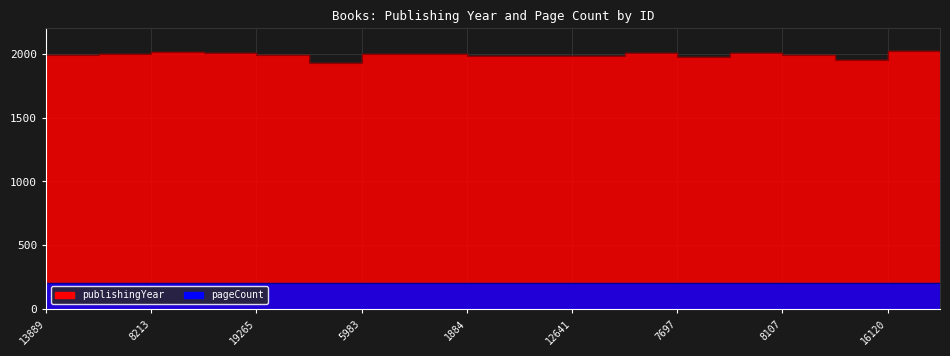

How many points are lower than both their immediate neighbors (excluding endpoints)?

4